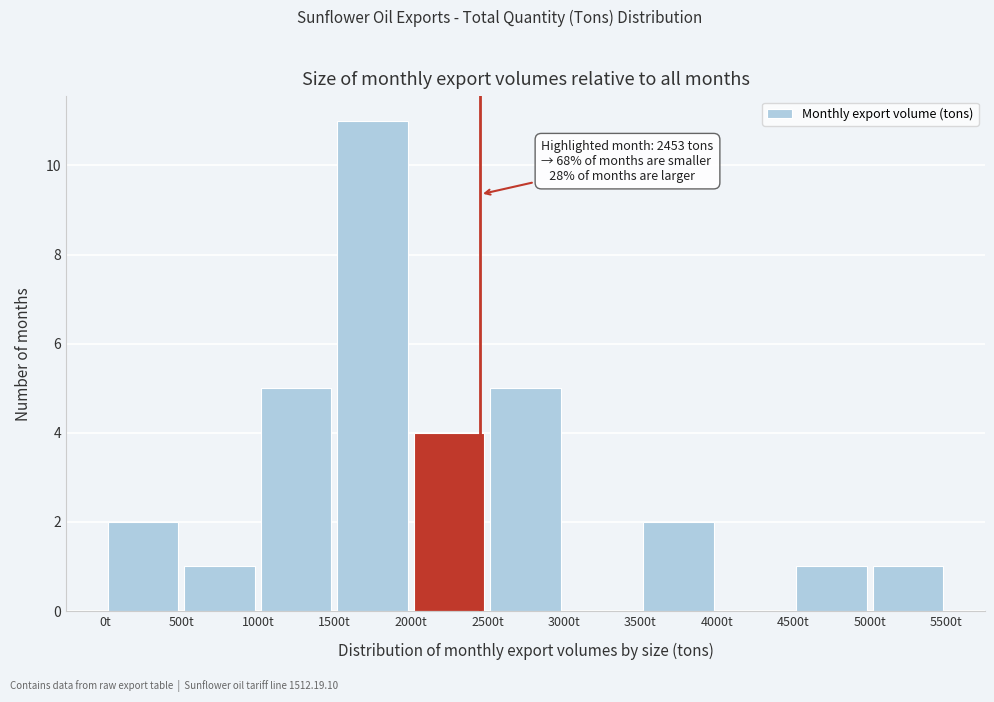

Which range on the x-axis has the tallest bar?

1500 to 2000